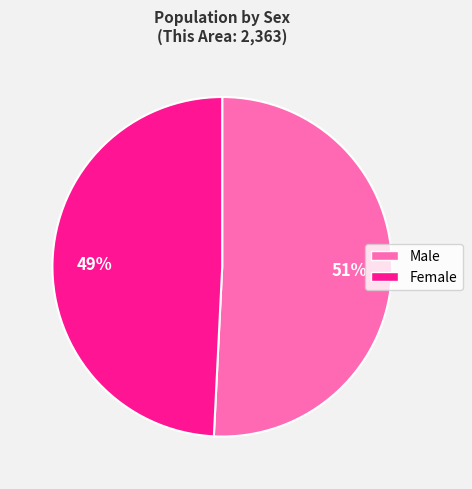

Is there any slice that represents more than half of the pie?

Yes